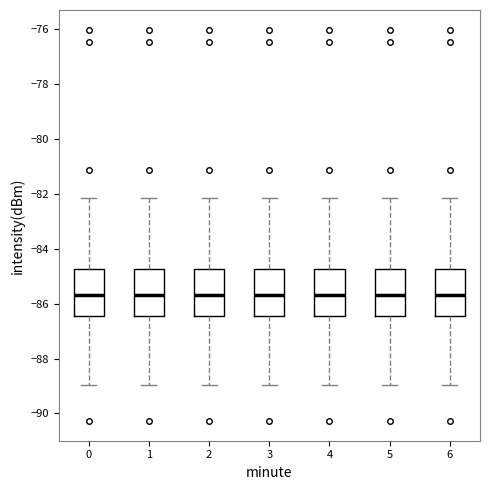

Reading left to right, transcribe this box plot: for each box, give where its median line is, the range the box spans, and where its two whiskers end, as read against the y-axis. The values are not printed on the chart, so give them approximately, as read against the axis.

0: median -85.6, box -86.4 to -84.8, whiskers -89.0 to -82.2
1: median -85.6, box -86.4 to -84.8, whiskers -89.0 to -82.2
2: median -85.6, box -86.4 to -84.8, whiskers -89.0 to -82.2
3: median -85.6, box -86.4 to -84.8, whiskers -89.0 to -82.2
4: median -85.6, box -86.4 to -84.8, whiskers -89.0 to -82.2
5: median -85.6, box -86.4 to -84.8, whiskers -89.0 to -82.2
6: median -85.6, box -86.4 to -84.8, whiskers -89.0 to -82.2